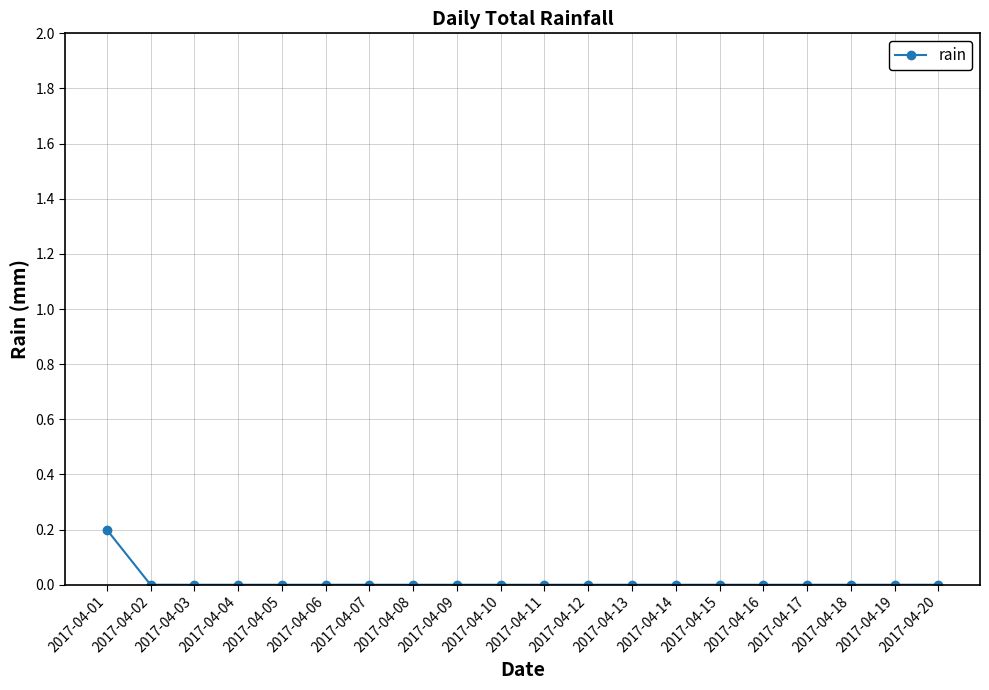

Is it true that the value at 2017-04-18 is -0.1?

False